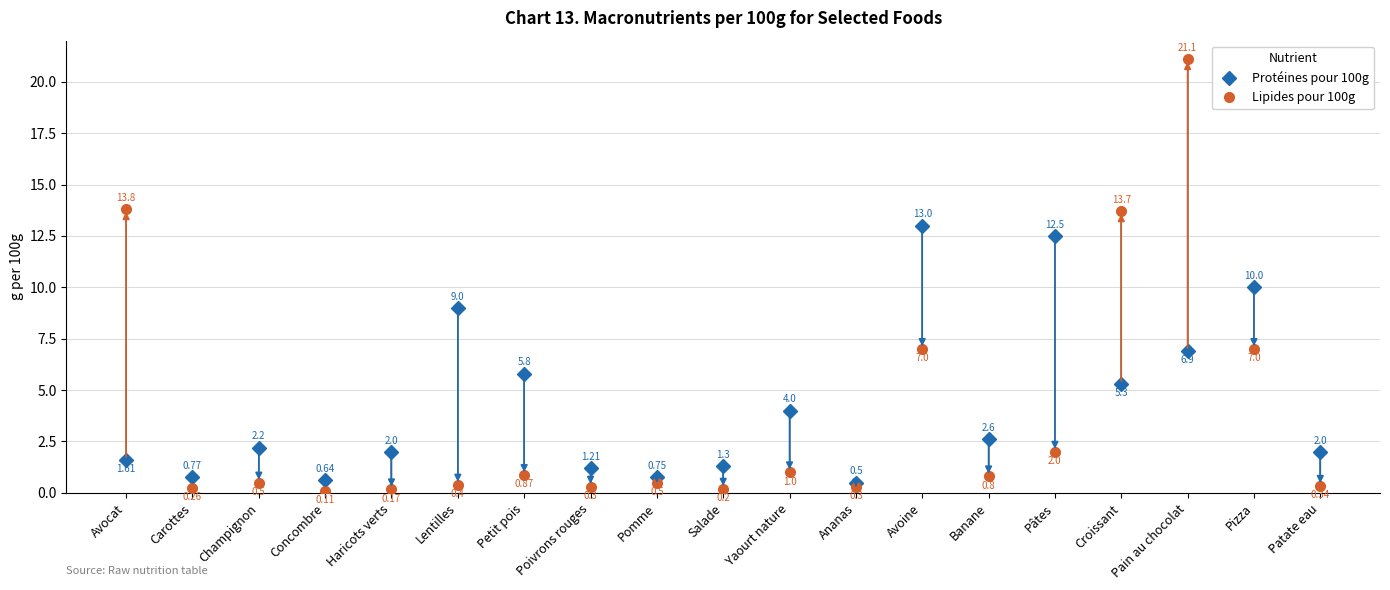

What position from the right is Haricots verts?

15